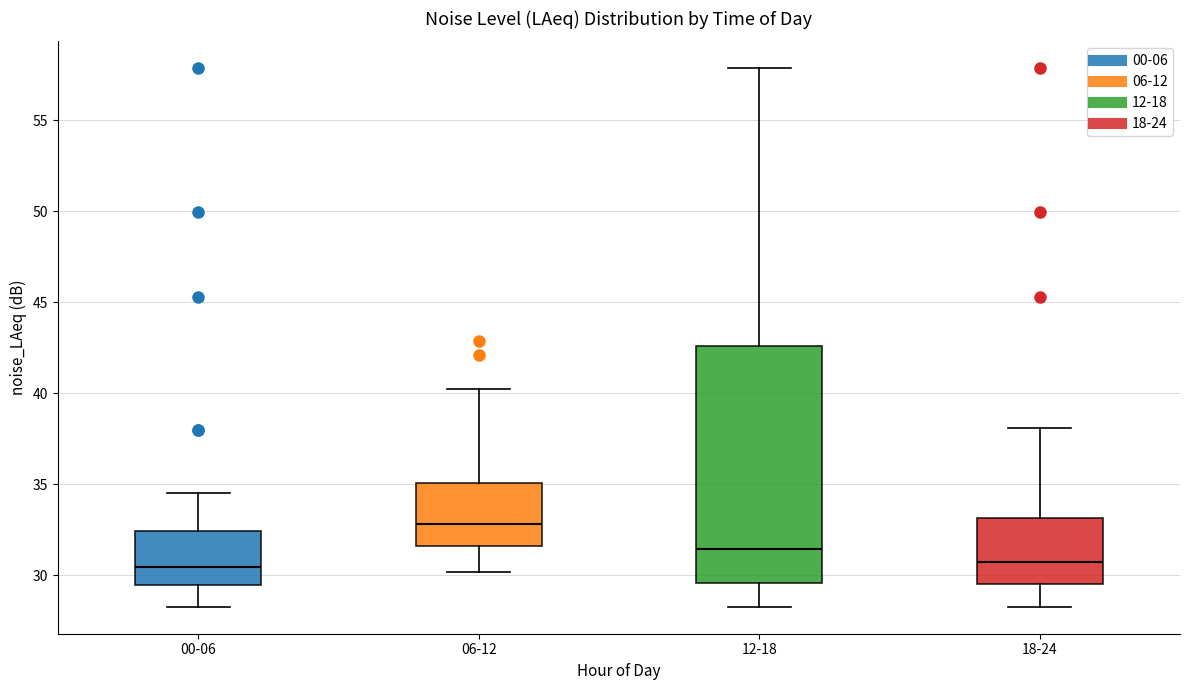

Reading left to right, read every box against the y-axis: the position of its median line, the range the box covers, and the ends of its whiskers. The values are not printed on the chart, so give them approximately, as read against the axis.

00-06: median 30.5, box 29.5 to 32.5, whiskers 28.5 to 34.5
06-12: median 33.0, box 31.5 to 35.0, whiskers 30.0 to 40.0
12-18: median 31.5, box 29.5 to 42.5, whiskers 28.5 to 58.0
18-24: median 30.5, box 29.5 to 33.0, whiskers 28.5 to 38.0